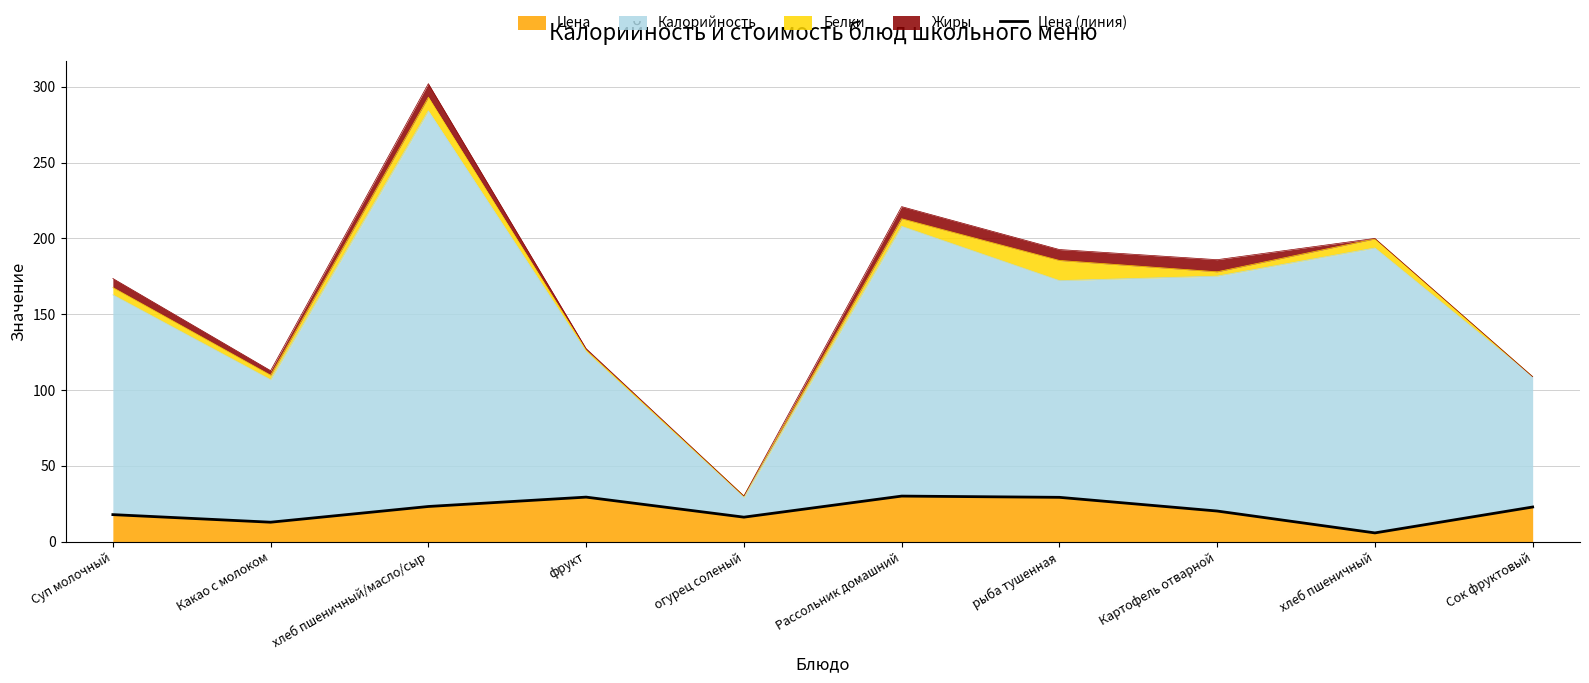

Which category has the lowest value across all series?

хлеб пшеничный